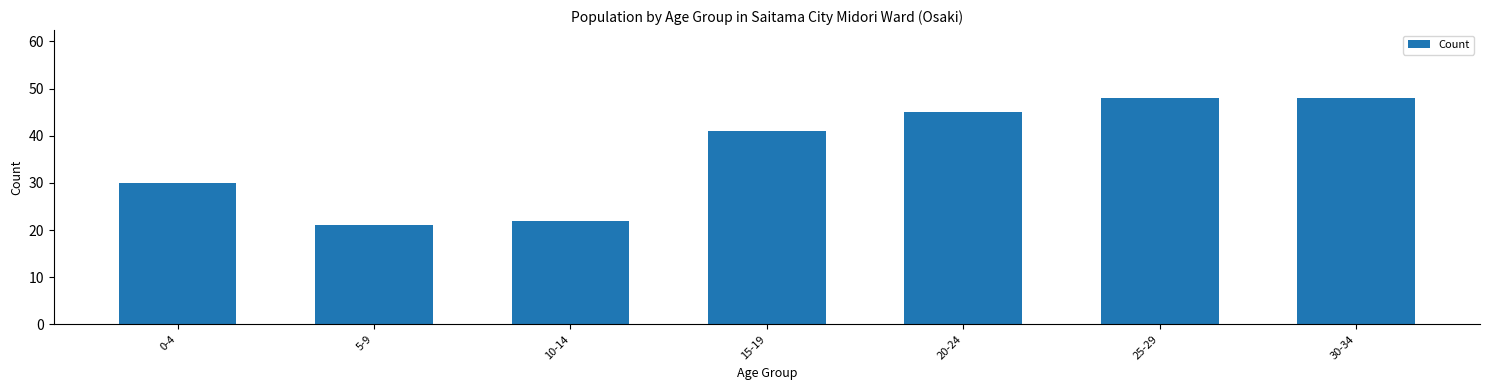

Reading right to left, transcribe all the data shown in this chart.

30-34=48	25-29=48	20-24=45	15-19=41	10-14=22	5-9=21	0-4=30